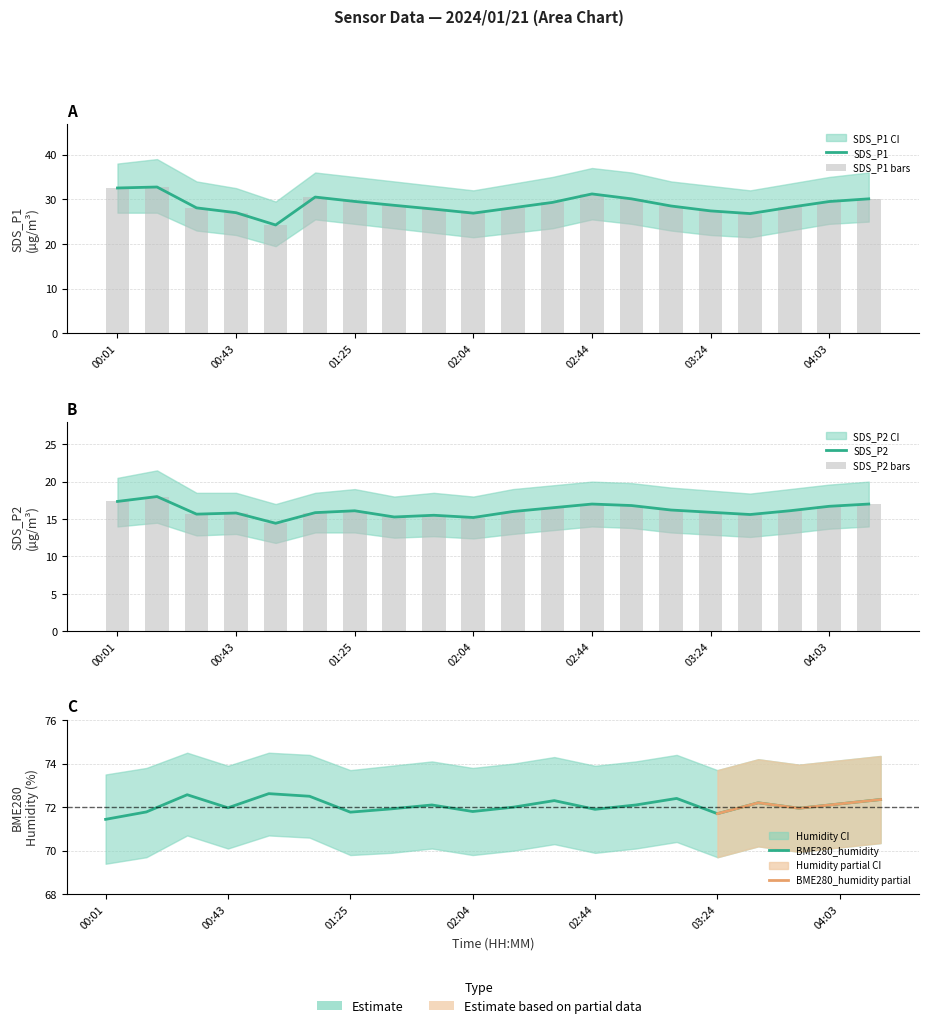

The value of BME280_humidity at 00:58 is 36.5. True or false?

False